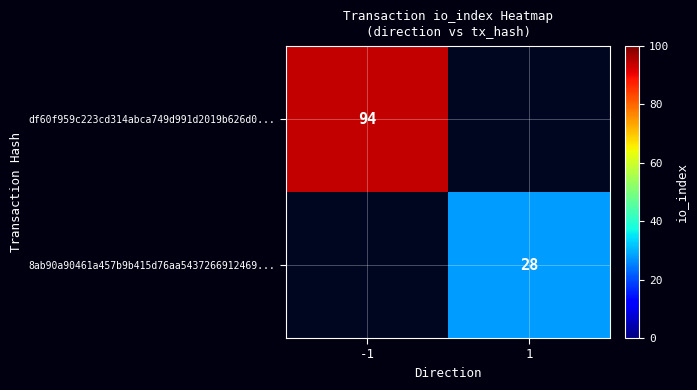

How many series are shown in this chart?

2